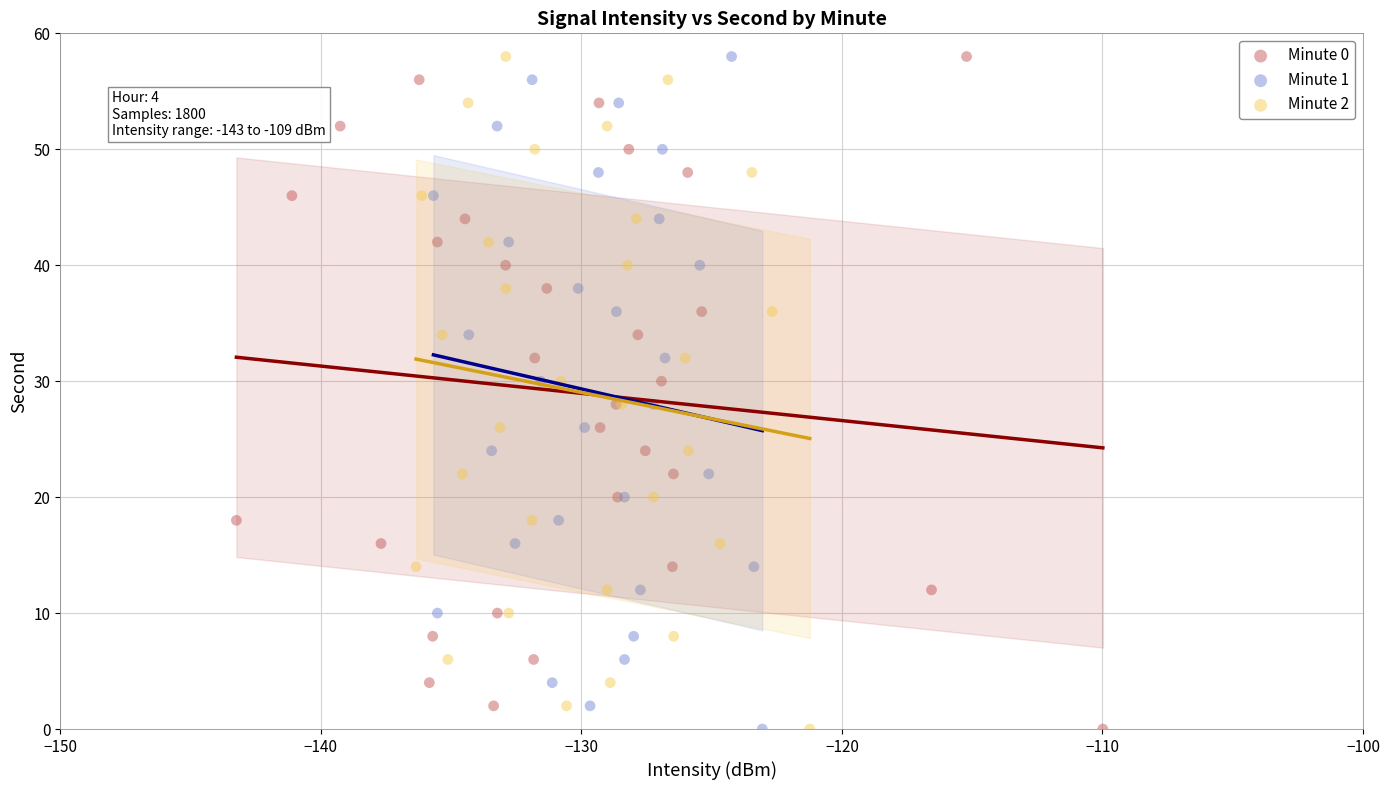

What are all the series names shown in the legend?

Minute 0, Minute 1, Minute 2